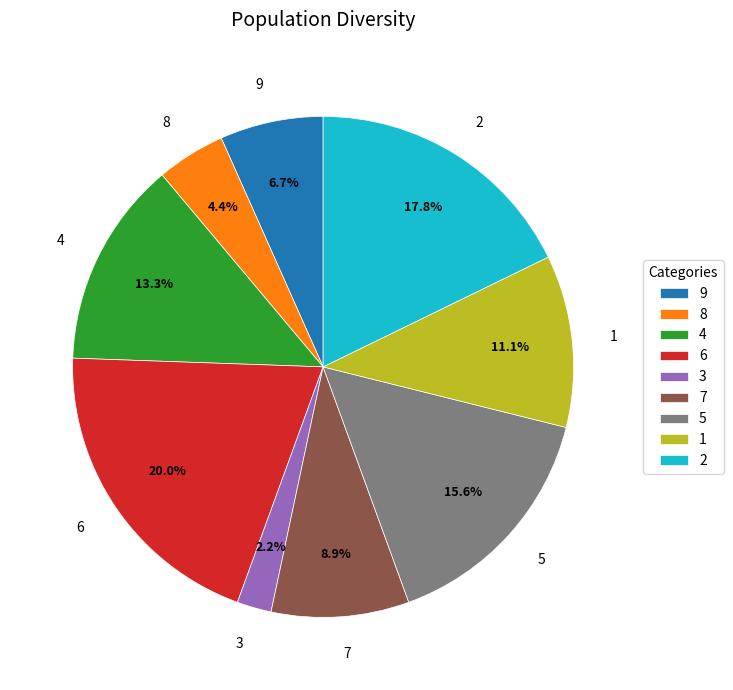

The 7 slice represents 9% of the pie. True or false?

True